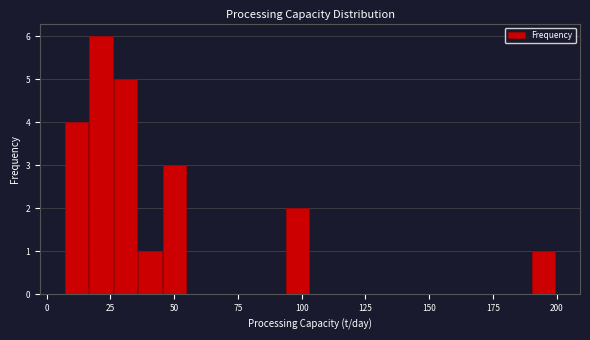

Read against the x-axis, roughly where is the centre of the tallest bar?

20